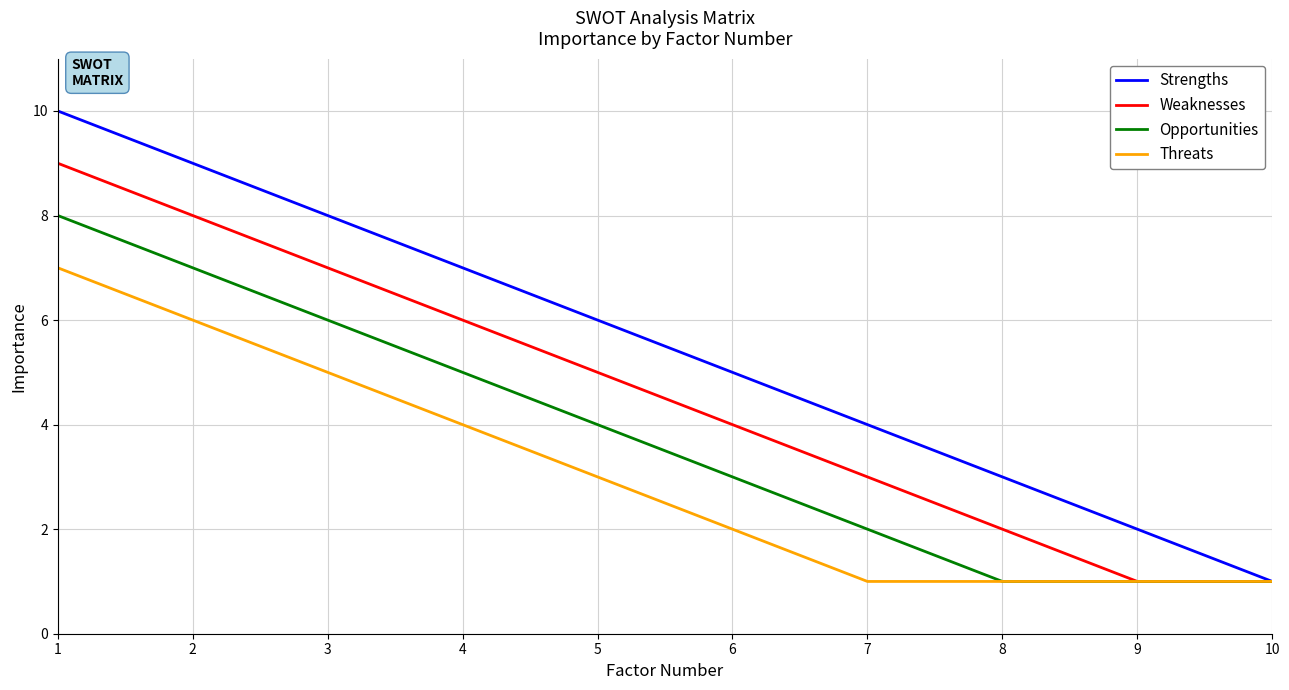

Rank the series by their average value, from highest to lowest.

Strengths, Weaknesses, Opportunities, Threats